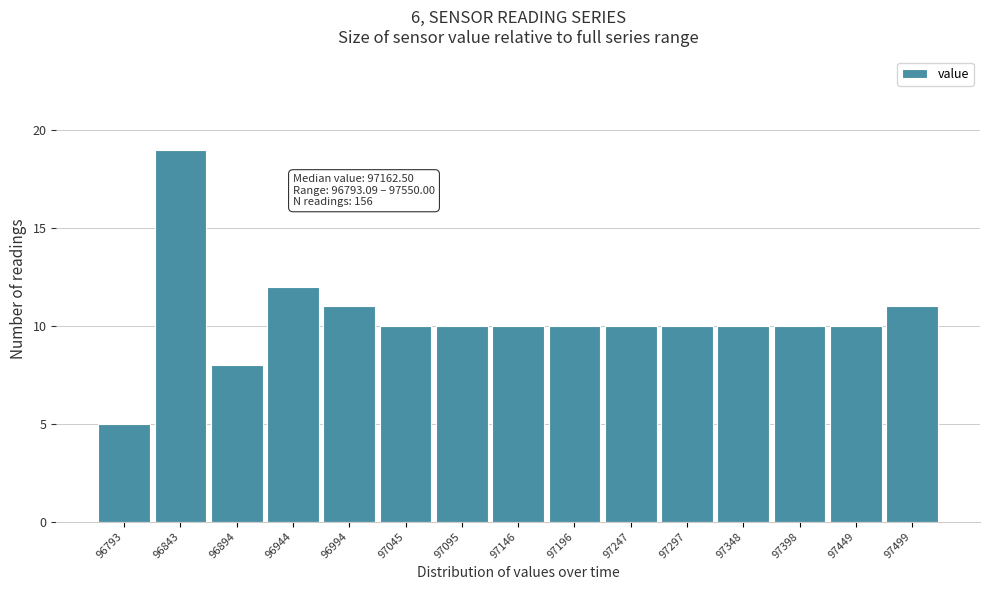

Reading right to left, list all the values displayed in this chart.

11	10	10	10	10	10	10	10	10	10	11	12	8	19	5